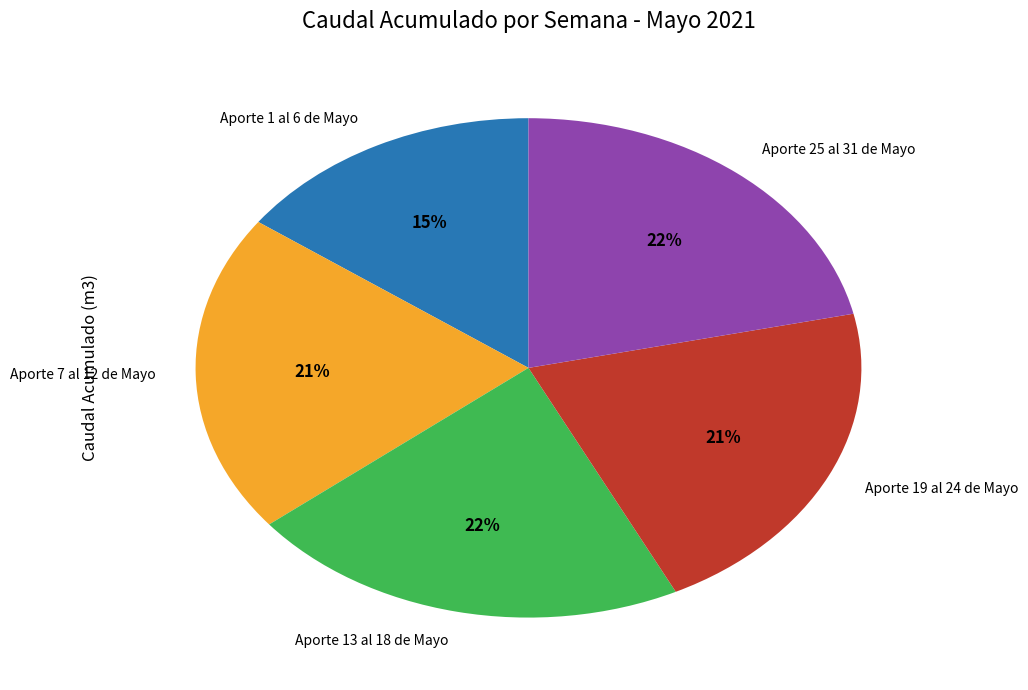

Is the sum of Aporte 13 al 18 de Mayo and Aporte 19 al 24 de Mayo greater than half?

No